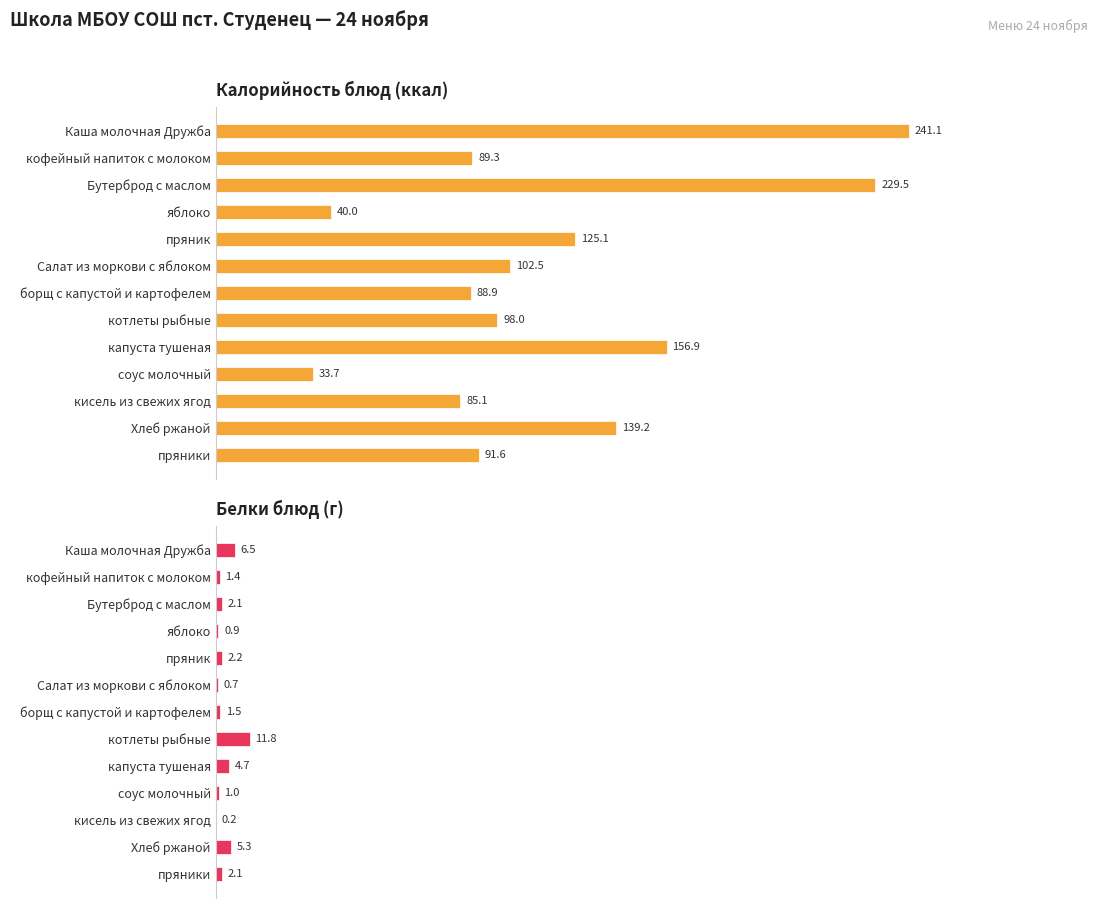

How many data points in Белки блюд (г) are above 2?

7